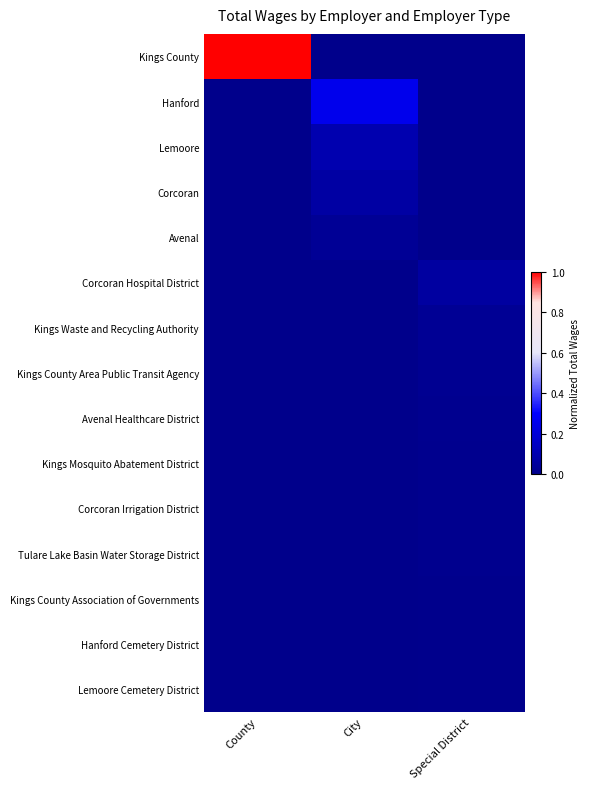

Which series has the largest range (max minus min)?

Kings County